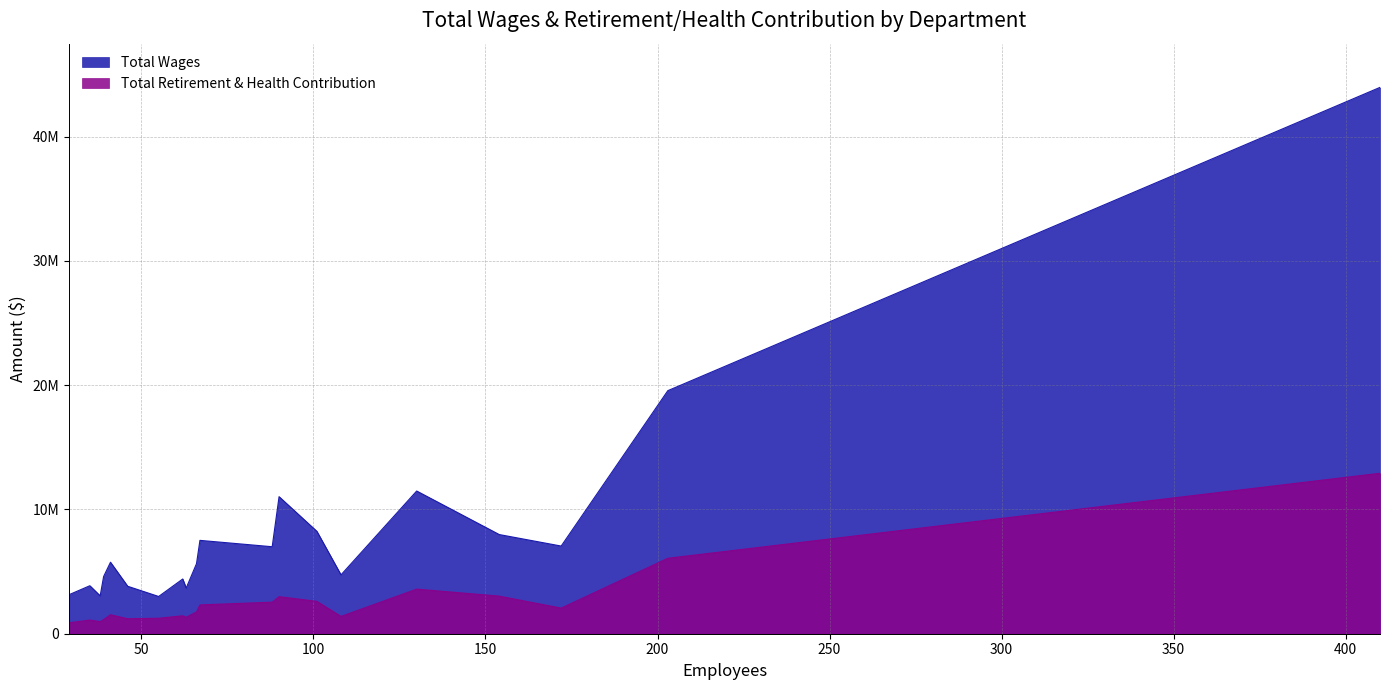

What are all the series names shown in the legend?

Total Wages, Total Retirement & Health Contribution